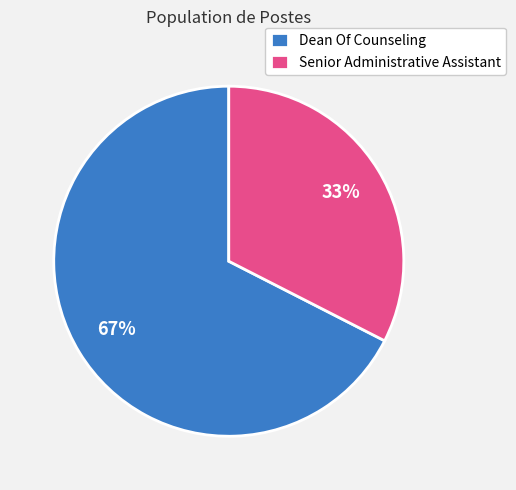

Combined, do Senior Administrative Assistant and Dean Of Counseling account for over 50%?

Yes